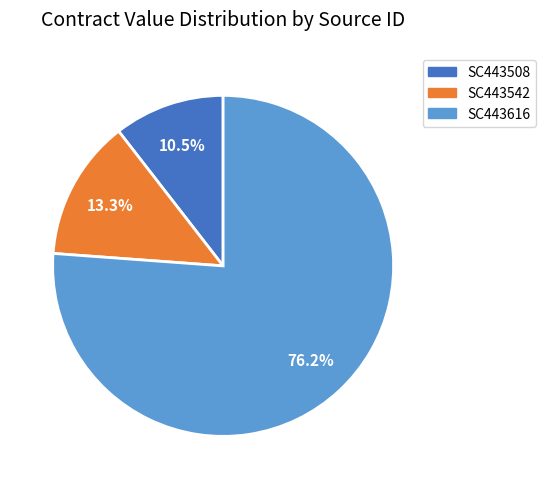

Between SC443508 and SC443616, which is larger?

SC443616